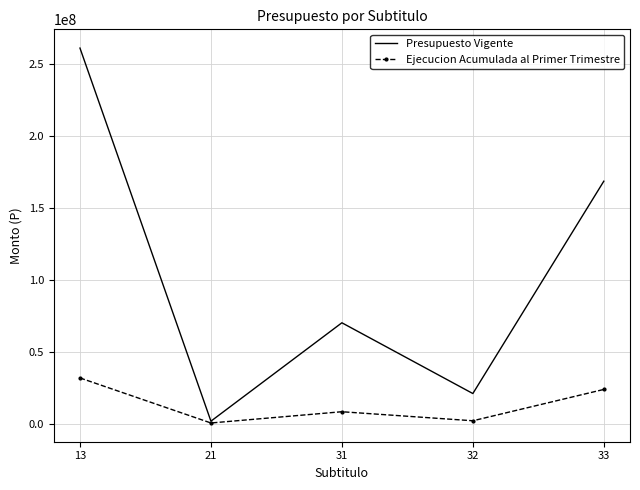

What are all the series names shown in the legend?

Presupuesto Vigente, Ejecucion Acumulada al Primer Trimestre